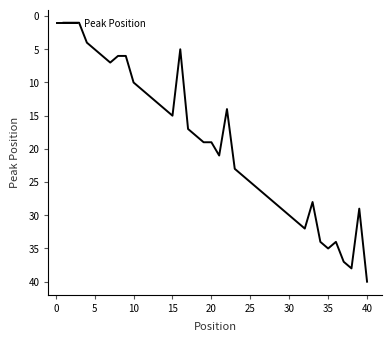

What is the difference between the maximum and minimum values?

39